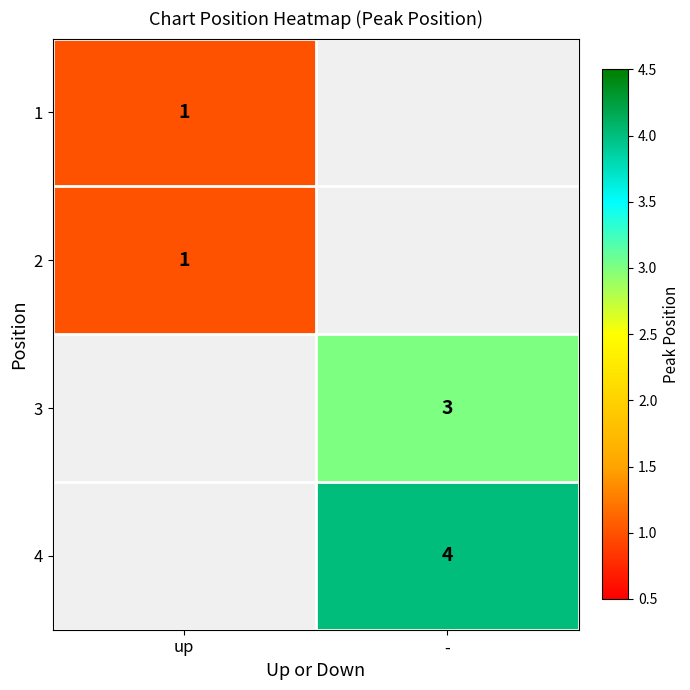

Which category has the lowest value across all series?

up